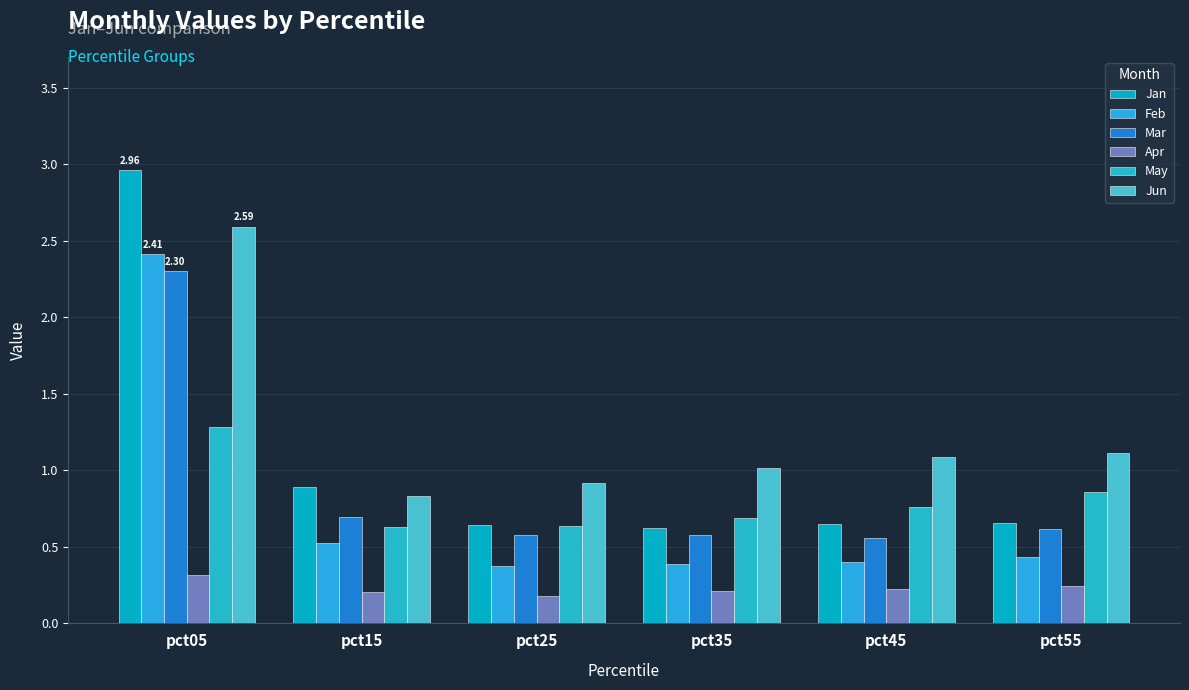

Reading right to left, list all the values displayed in this chart.

Jan: pct55=0.7	pct45=0.7	pct35=0.6	pct25=0.6	pct15=0.9	pct05=3.0
Feb: pct55=0.4	pct45=0.4	pct35=0.4	pct25=0.4	pct15=0.5	pct05=2.4
Mar: pct55=0.6	pct45=0.6	pct35=0.6	pct25=0.6	pct15=0.7	pct05=2.3
Apr: pct55=0.2	pct45=0.2	pct35=0.2	pct25=0.2	pct15=0.2	pct05=0.3
May: pct55=0.9	pct45=0.8	pct35=0.7	pct25=0.6	pct15=0.6	pct05=1.3
Jun: pct55=1.1	pct45=1.1	pct35=1.0	pct25=0.9	pct15=0.8	pct05=2.6